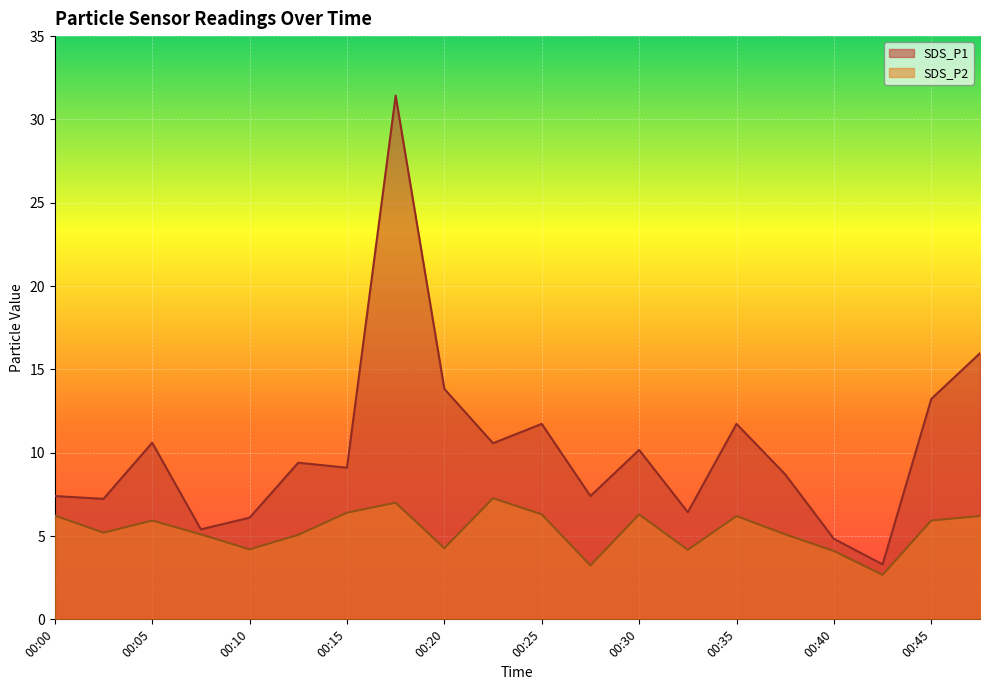

Which category has the lowest value in the SDS_P1 series?

00:42